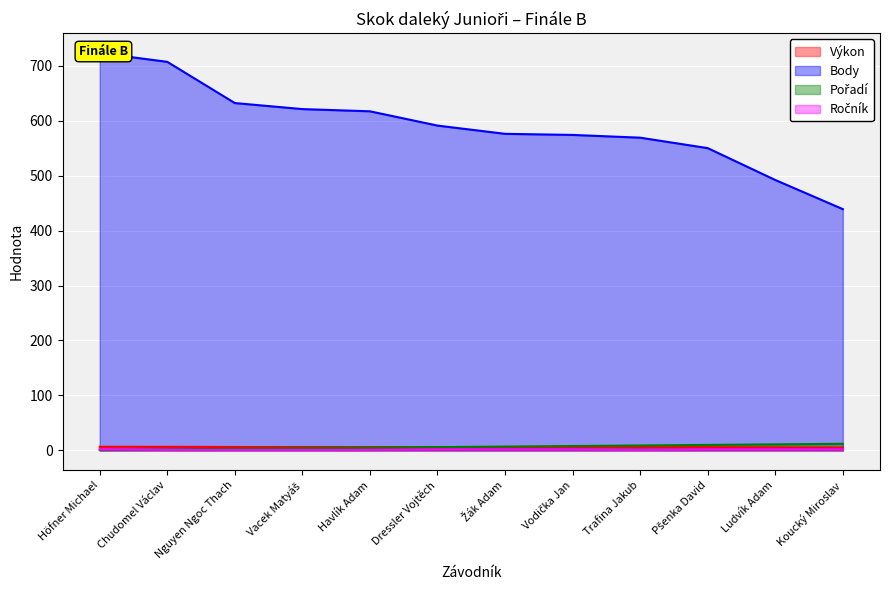

What is the difference between the Pořadí values at Höfner Michael and Pšenka David?

9.0